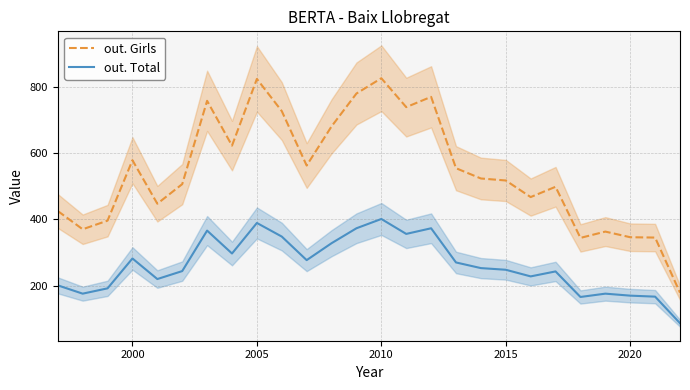

What is the highest value of the out. Girls series?

825